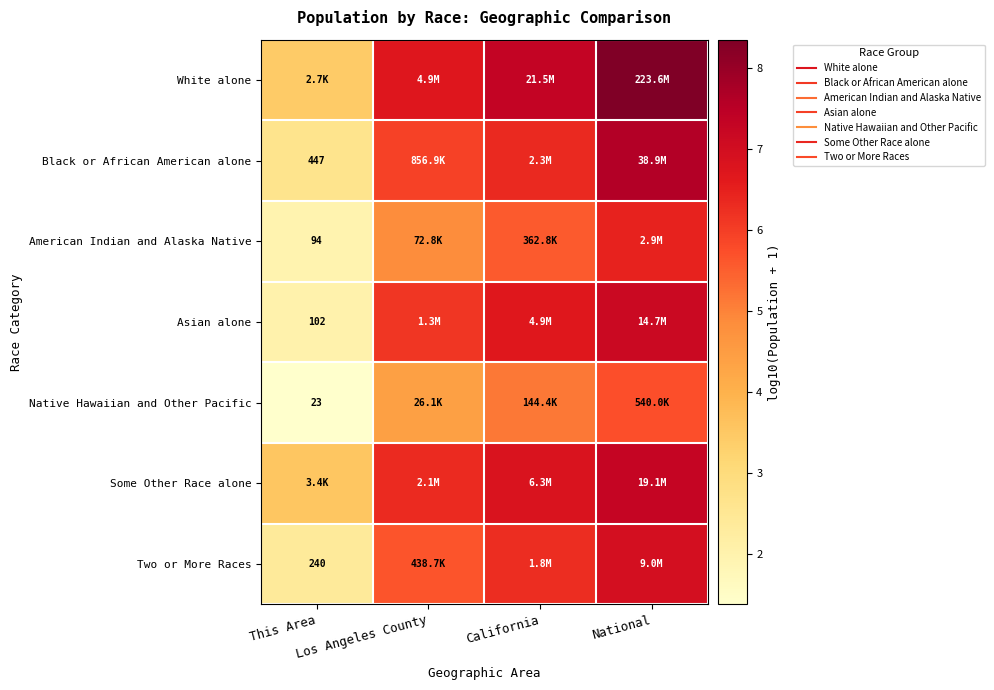

True or false: American Indian and Alaska Native has a value of 2.0 at This Area.

True